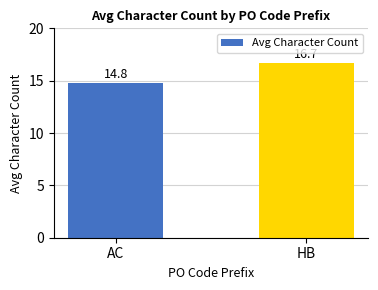

What is the maximum value shown in the chart?

16.7